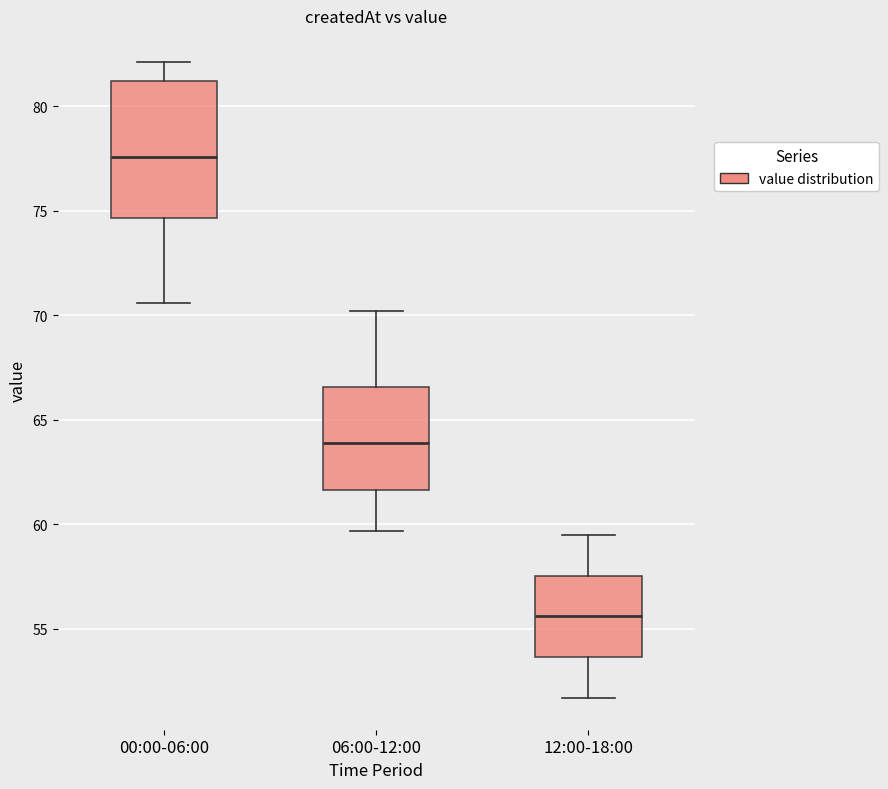

Reading left to right, read every box against the y-axis: the position of its median line, the range the box covers, and the ends of its whiskers. The values are not printed on the chart, so give them approximately, as read against the axis.

00:00-06:00: median 77.5, box 74.5 to 81.0, whiskers 70.5 to 82.0
06:00-12:00: median 64.0, box 61.5 to 66.5, whiskers 59.5 to 70.0
12:00-18:00: median 55.5, box 53.5 to 57.5, whiskers 51.5 to 59.5